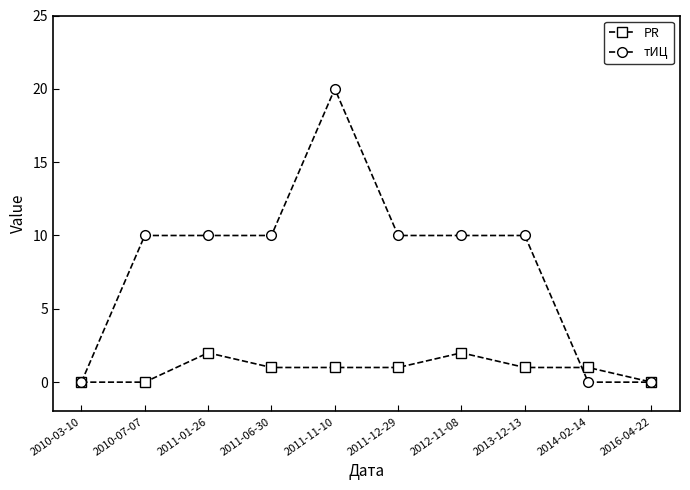

The тИЦ series shows 10 at 2010-07-07. True or false?

True